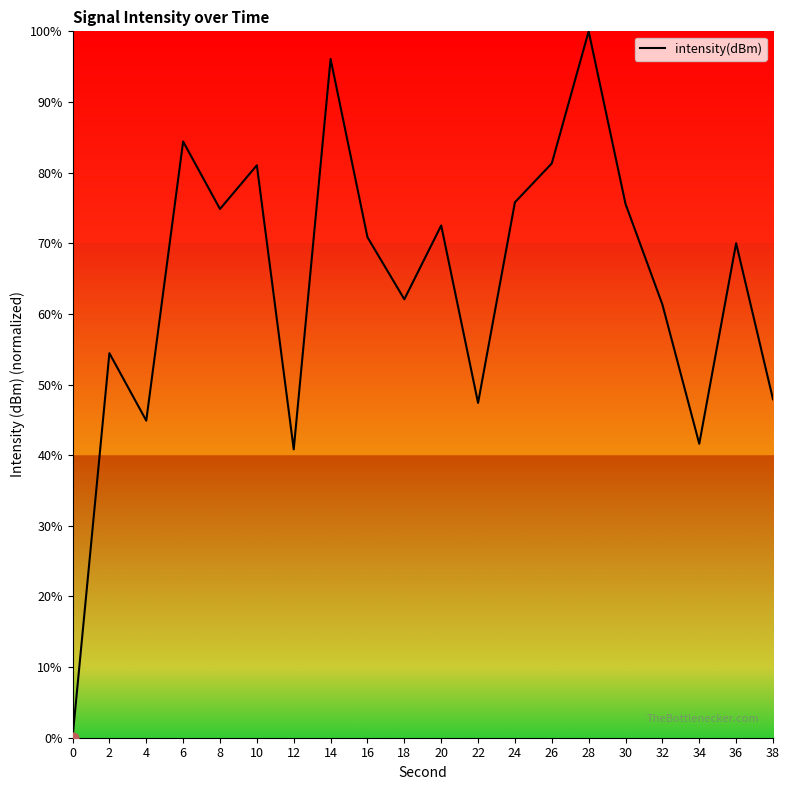

What is the change in value from 6 to 24?

-8.6